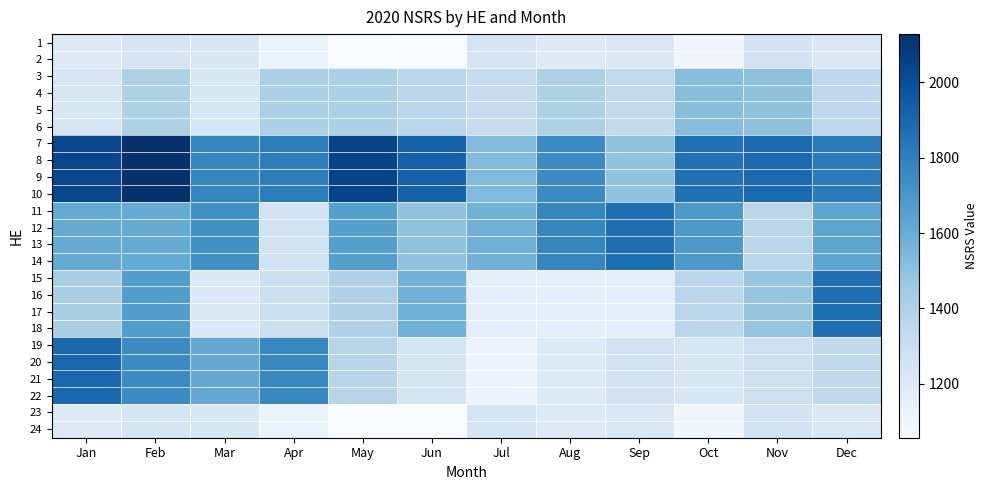

Reading left to right, transcribe all the data shown in this chart.

1: Jan=1196	Feb=1238	Mar=1222	Apr=1128	May=1061	Jun=1057	Jul=1238	Aug=1194	Sep=1215	Oct=1092	Nov=1252	Dec=1210
2: Jan=1196	Feb=1238	Mar=1222	Apr=1128	May=1061	Jun=1057	Jul=1238	Aug=1194	Sep=1215	Oct=1092	Nov=1252	Dec=1210
3: Jan=1227	Feb=1402	Mar=1221	Apr=1409	May=1409	Jun=1360	Jul=1313	Aug=1401	Sep=1337	Oct=1517	Nov=1499	Dec=1345
4: Jan=1227	Feb=1402	Mar=1221	Apr=1409	May=1409	Jun=1360	Jul=1313	Aug=1401	Sep=1337	Oct=1517	Nov=1499	Dec=1345
5: Jan=1227	Feb=1402	Mar=1221	Apr=1409	May=1409	Jun=1360	Jul=1313	Aug=1401	Sep=1337	Oct=1517	Nov=1499	Dec=1345
6: Jan=1227	Feb=1402	Mar=1221	Apr=1409	May=1409	Jun=1360	Jul=1313	Aug=1401	Sep=1337	Oct=1517	Nov=1499	Dec=1345
7: Jan=2036	Feb=2128	Mar=1773	Apr=1810	May=2048	Jun=1926	Jul=1533	Aug=1755	Sep=1490	Oct=1858	Nov=1894	Dec=1818
8: Jan=2036	Feb=2128	Mar=1773	Apr=1810	May=2048	Jun=1926	Jul=1533	Aug=1755	Sep=1490	Oct=1858	Nov=1894	Dec=1818
9: Jan=2036	Feb=2128	Mar=1773	Apr=1810	May=2048	Jun=1926	Jul=1533	Aug=1755	Sep=1490	Oct=1858	Nov=1894	Dec=1818
10: Jan=2036	Feb=2128	Mar=1773	Apr=1810	May=2048	Jun=1926	Jul=1533	Aug=1755	Sep=1490	Oct=1858	Nov=1894	Dec=1818
11: Jan=1612	Feb=1612	Mar=1734	Apr=1256	May=1663	Jun=1493	Jul=1574	Aug=1776	Sep=1869	Oct=1694	Nov=1362	Dec=1633
12: Jan=1612	Feb=1612	Mar=1734	Apr=1256	May=1663	Jun=1493	Jul=1574	Aug=1776	Sep=1869	Oct=1694	Nov=1362	Dec=1633
13: Jan=1612	Feb=1612	Mar=1734	Apr=1256	May=1663	Jun=1493	Jul=1574	Aug=1776	Sep=1869	Oct=1694	Nov=1362	Dec=1633
14: Jan=1612	Feb=1612	Mar=1734	Apr=1256	May=1663	Jun=1493	Jul=1574	Aug=1776	Sep=1869	Oct=1694	Nov=1362	Dec=1633
15: Jan=1418	Feb=1667	Mar=1204	Apr=1290	May=1397	Jun=1578	Jul=1150	Aug=1157	Sep=1150	Oct=1366	Nov=1481	Dec=1867
16: Jan=1418	Feb=1667	Mar=1204	Apr=1290	May=1397	Jun=1578	Jul=1150	Aug=1157	Sep=1150	Oct=1366	Nov=1481	Dec=1867
17: Jan=1418	Feb=1667	Mar=1204	Apr=1290	May=1397	Jun=1578	Jul=1150	Aug=1157	Sep=1150	Oct=1366	Nov=1481	Dec=1867
18: Jan=1418	Feb=1667	Mar=1204	Apr=1290	May=1397	Jun=1578	Jul=1150	Aug=1157	Sep=1150	Oct=1366	Nov=1481	Dec=1867
19: Jan=1901	Feb=1752	Mar=1615	Apr=1770	May=1373	Jun=1249	Jul=1117	Aug=1198	Sep=1263	Oct=1231	Nov=1287	Dec=1338
20: Jan=1901	Feb=1752	Mar=1615	Apr=1770	May=1373	Jun=1249	Jul=1117	Aug=1198	Sep=1263	Oct=1231	Nov=1287	Dec=1338
21: Jan=1901	Feb=1752	Mar=1615	Apr=1770	May=1373	Jun=1249	Jul=1117	Aug=1198	Sep=1263	Oct=1231	Nov=1287	Dec=1338
22: Jan=1901	Feb=1752	Mar=1615	Apr=1770	May=1373	Jun=1249	Jul=1117	Aug=1198	Sep=1263	Oct=1231	Nov=1287	Dec=1338
23: Jan=1196	Feb=1238	Mar=1222	Apr=1128	May=1061	Jun=1057	Jul=1238	Aug=1194	Sep=1215	Oct=1092	Nov=1252	Dec=1210
24: Jan=1196	Feb=1238	Mar=1222	Apr=1128	May=1061	Jun=1057	Jul=1238	Aug=1194	Sep=1215	Oct=1092	Nov=1252	Dec=1210